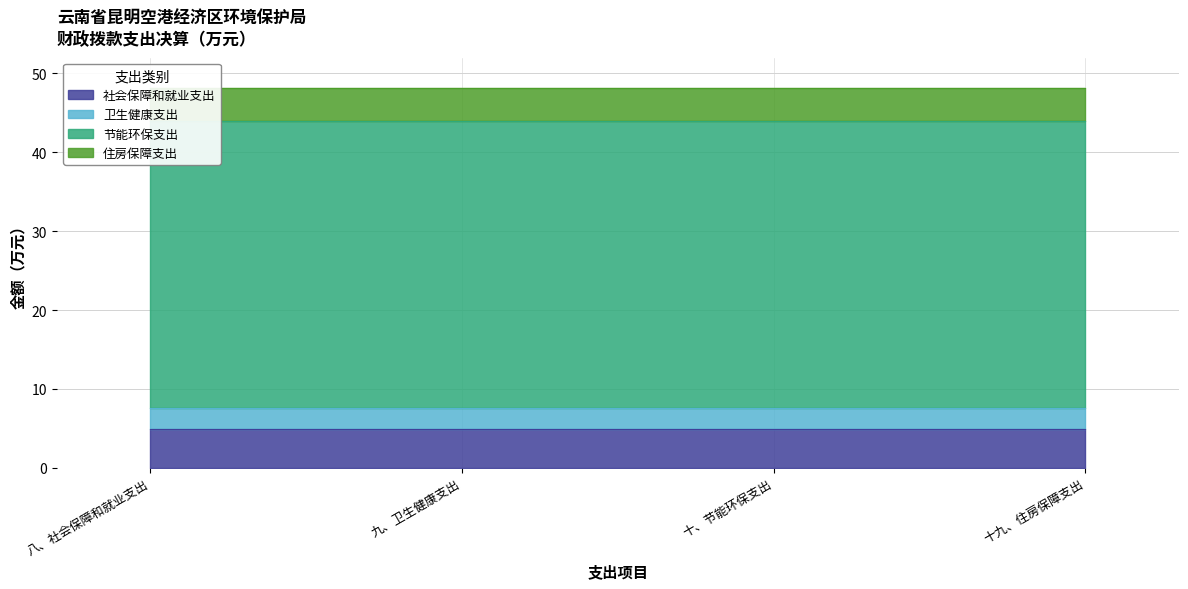

Rank the series at 十九、住房保障支出 from highest to lowest value.

节能环保支出, 社会保障和就业支出, 住房保障支出, 卫生健康支出